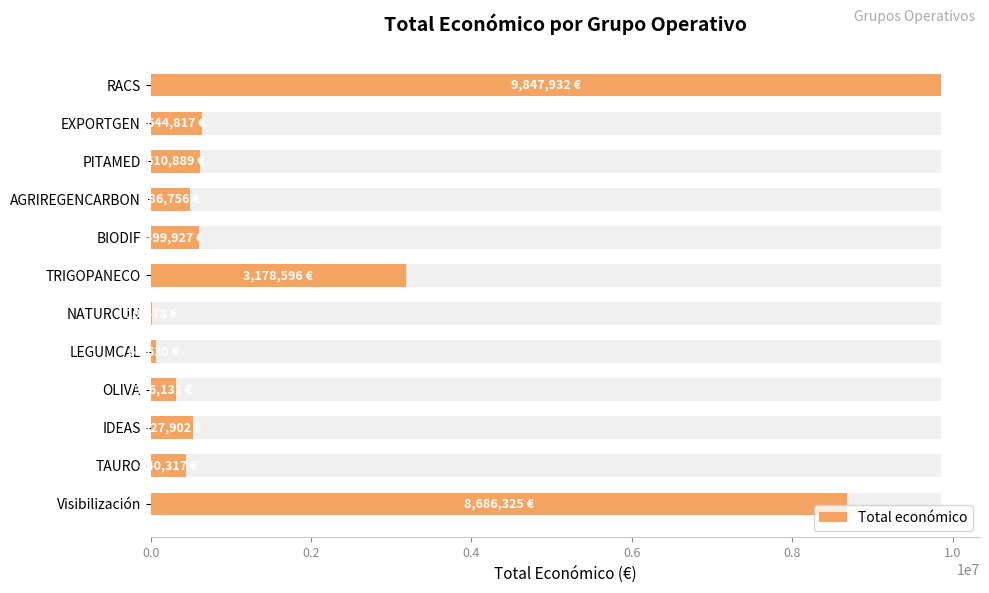

What position from the left is TAURO?

11